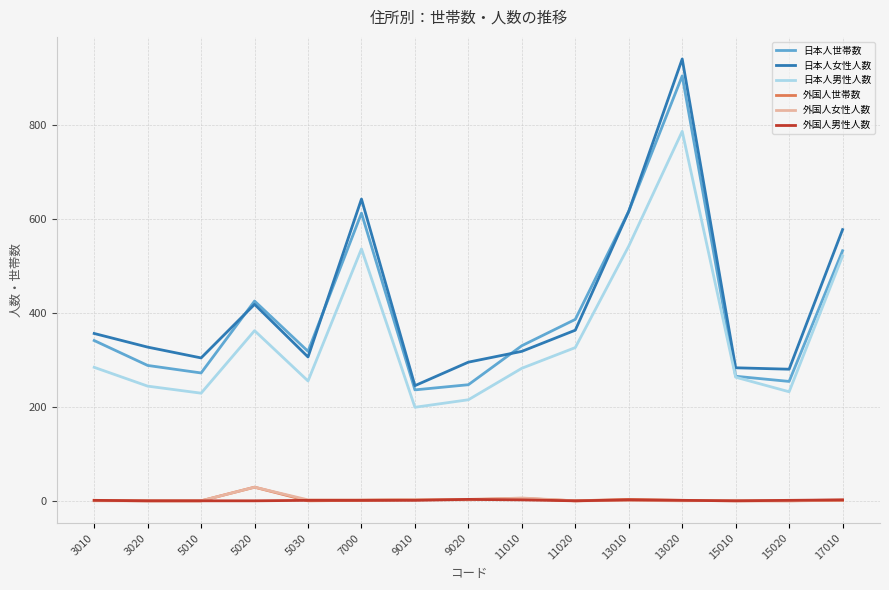

What is the total value across all series at 5020?

1263